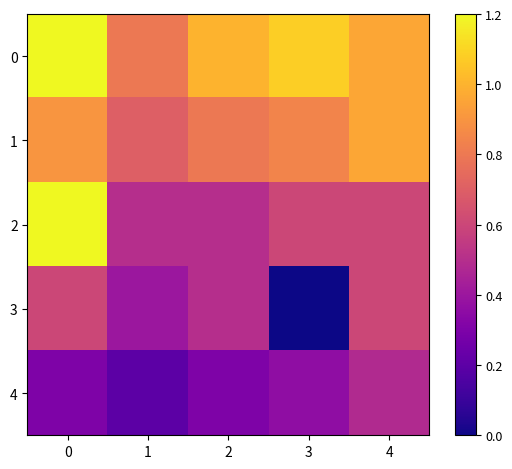

Which series has the largest range (max minus min)?

2